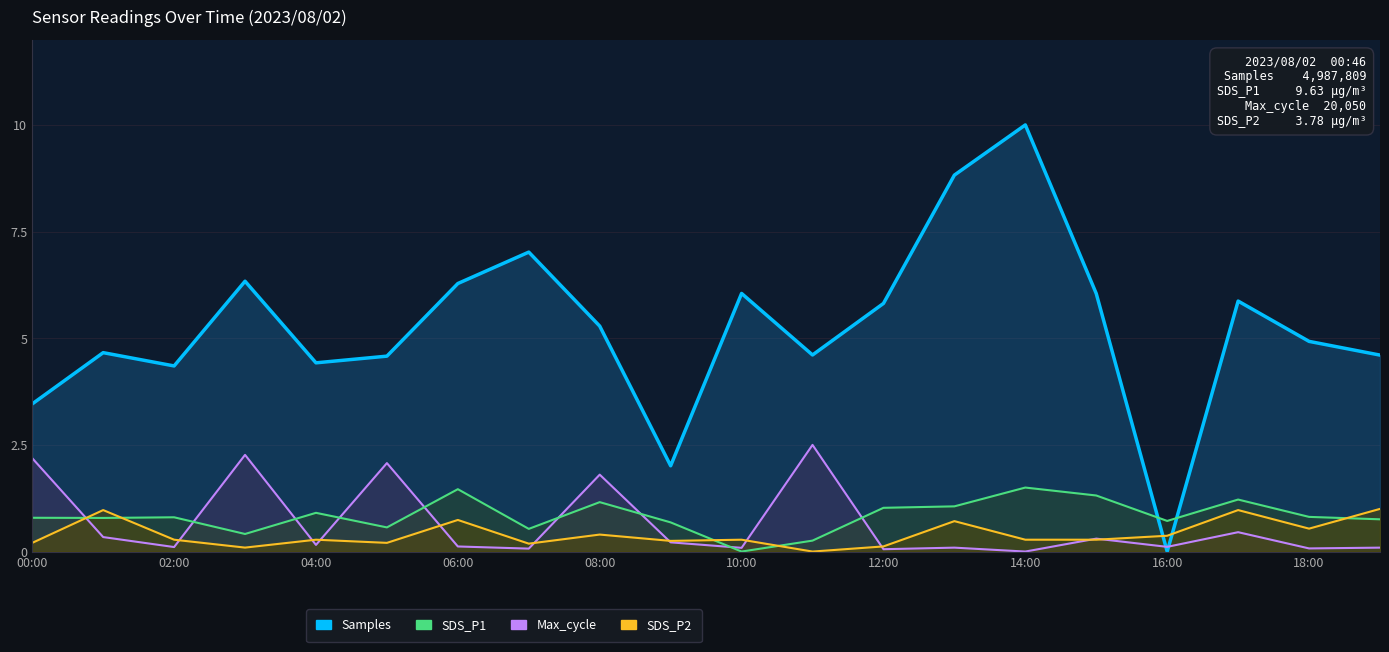

Reading right to left, list all the values displayed in this chart.

Samples: 4.6	4.9	5.9	0.0	6.0	10.0	8.8	5.8	4.6	6.1	2.0	5.3	7.0	6.3	4.6	4.4	6.3	4.4	4.7	3.5
SDS_P1: 0.8	0.8	1.2	0.7	1.3	1.5	1.1	1.0	0.3	0.0	0.7	1.2	0.5	1.5	0.6	0.9	0.4	0.8	0.8	0.8
Max_cycle: 0.1	0.1	0.5	0.1	0.3	0.0	0.1	0.1	2.5	0.1	0.2	1.8	0.1	0.1	2.1	0.2	2.3	0.1	0.3	2.2
SDS_P2: 1.0	0.5	1.0	0.4	0.3	0.3	0.7	0.1	0.0	0.3	0.3	0.4	0.2	0.7	0.2	0.3	0.1	0.3	1.0	0.2